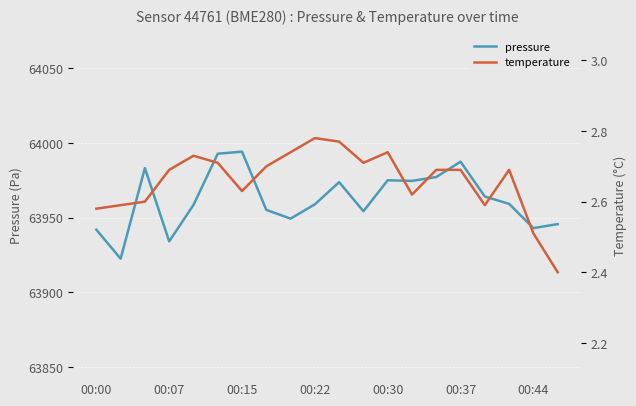

True or false: pressure has a value of 32545.4 at 00:37.

False